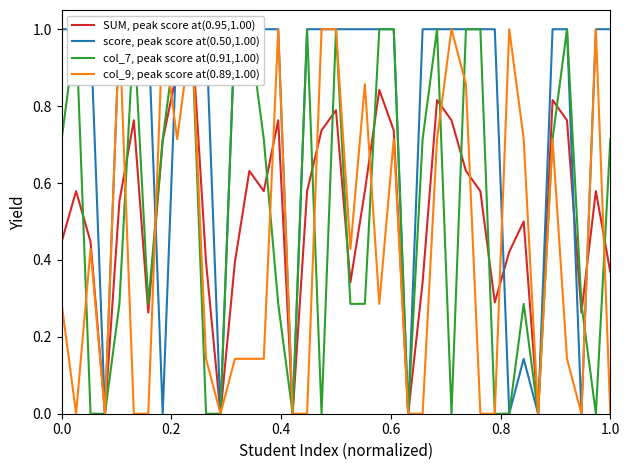

How many values in the SUM, peak score at(0.95,1.00) series exceed 0?

34